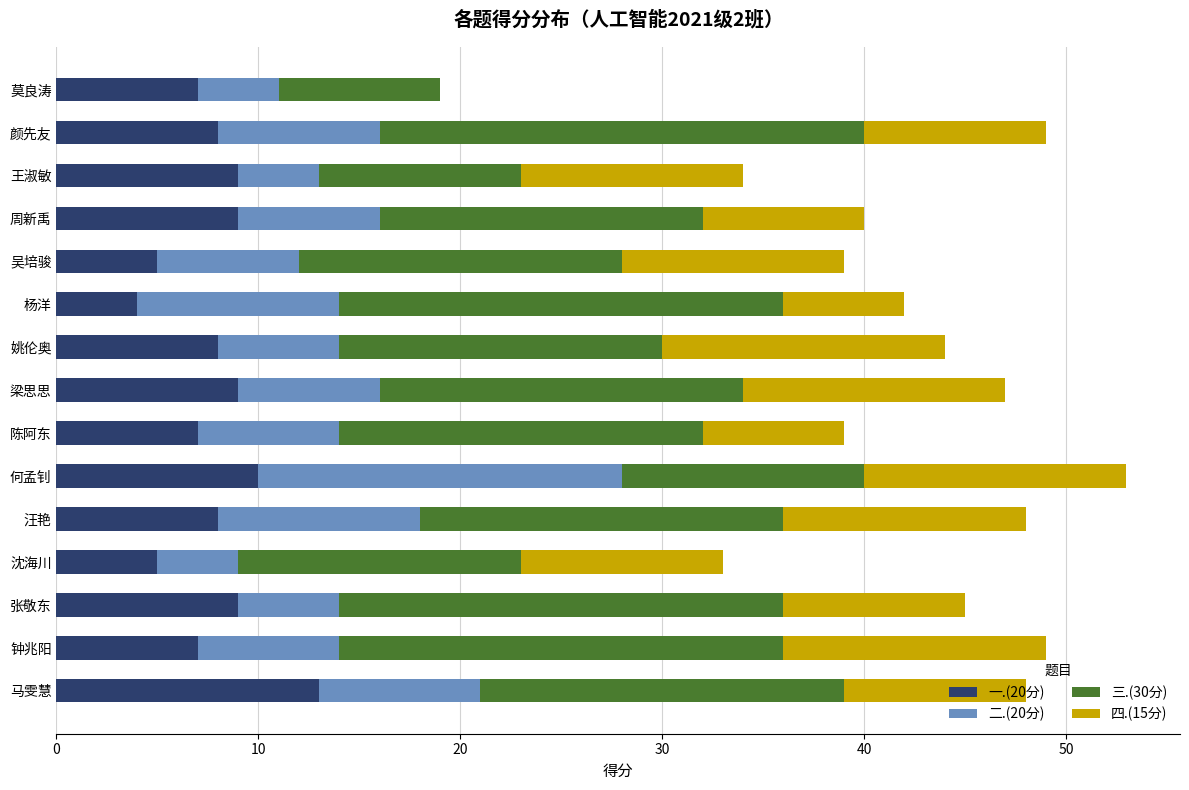

How many distinct data groups are displayed?

4